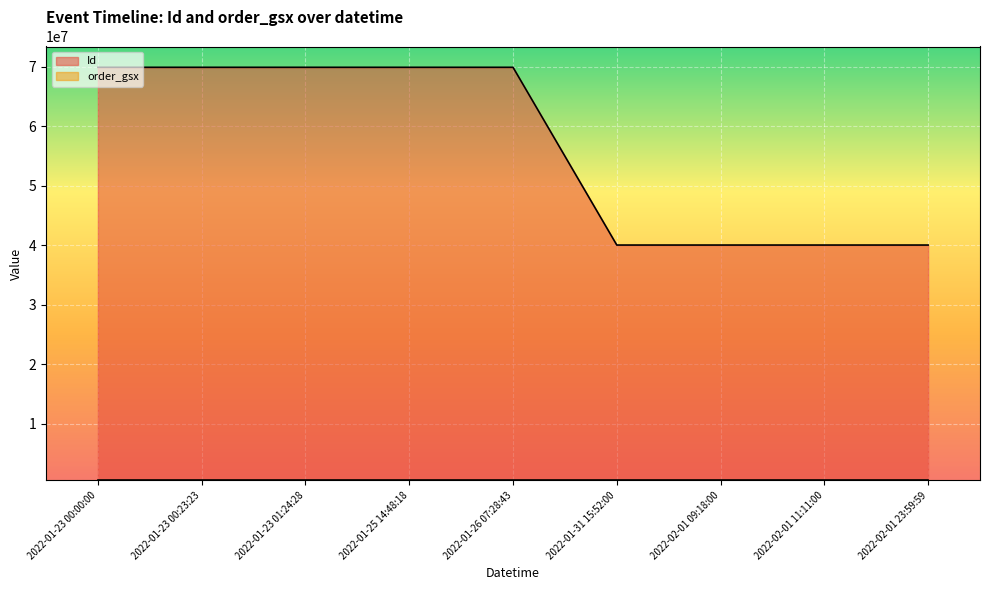

What is the difference between the maximum and minimum values?

29858693